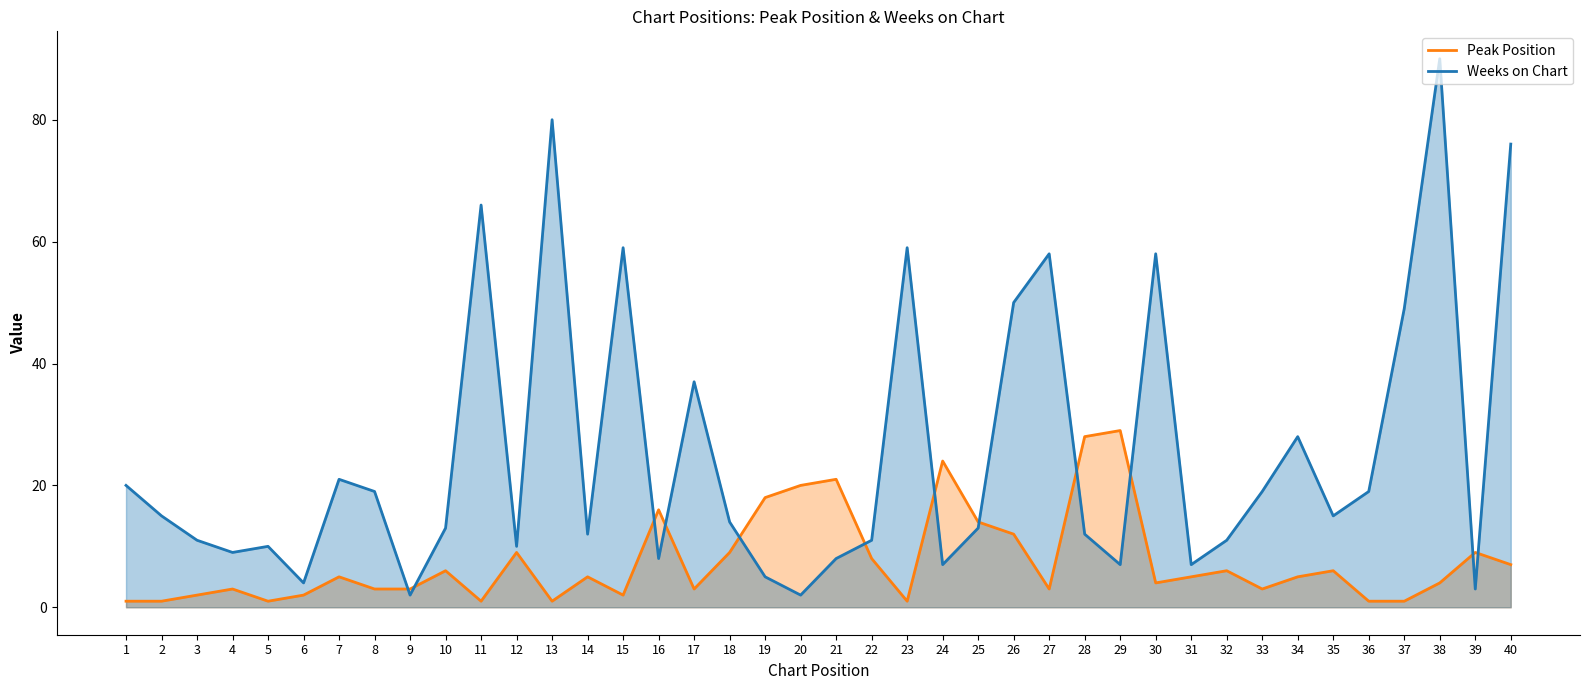

What is the difference between the Peak Position values at 14 and 39?

4